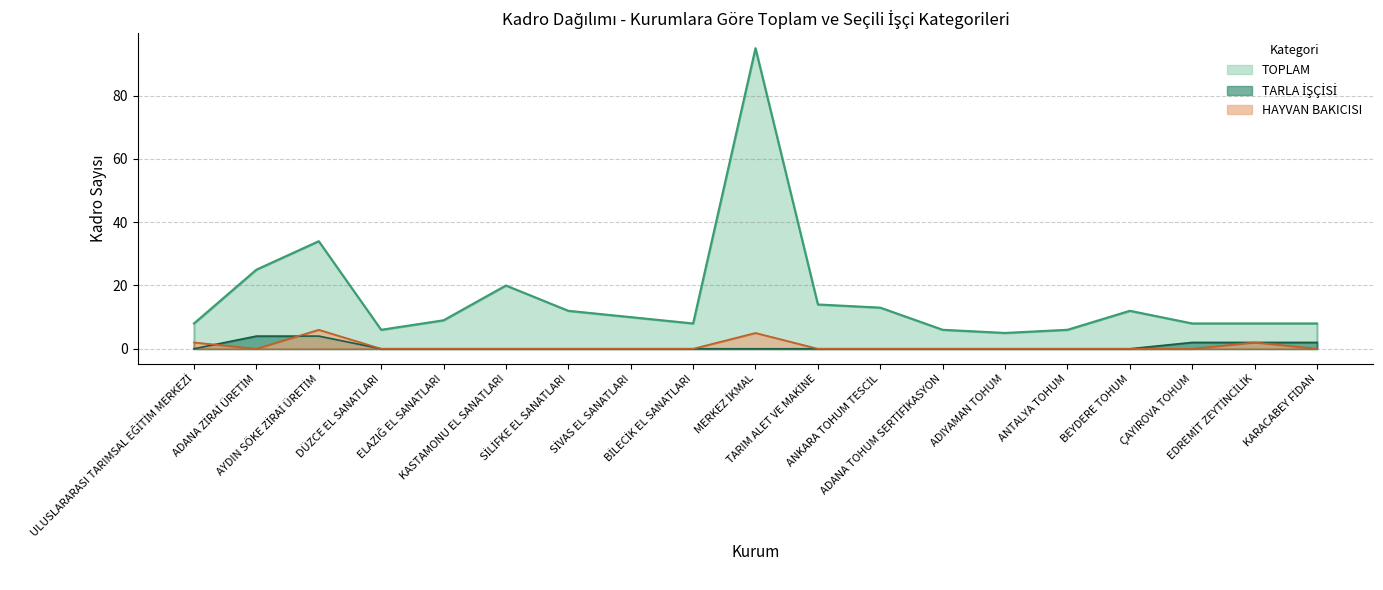

Reading left to right, what are all the values shown in this chart?

TOPLAM: ULUSLARARASI TARIMSAL EĞİTİM MERKEZİ=8	ADANA ZİRAİ ÜRETİM=25	AYDIN SÖKE ZİRAİ ÜRETİM=34	DÜZCE EL SANATLARI=6	ELAZIĞ EL SANATLARI=9	KASTAMONU EL SANATLARI=20	SİLİFKE EL SANATLARI=12	SİVAS EL SANATLARI=10	BİLECİK EL SANATLARI=8	MERKEZ İKMAL=95	TARIM ALET VE MAKİNE=14	ANKARA TOHUM TESCİL=13	ADANA TOHUM SERTİFİKASYON=6	ADIYAMAN TOHUM=5	ANTALYA TOHUM=6	BEYDERE TOHUM=12	ÇAYIROVA TOHUM=8	EDREMİT ZEYTİNCİLİK=8	KARACABEY FİDAN=8
TARLA İŞÇİSİ: ULUSLARARASI TARIMSAL EĞİTİM MERKEZİ=0	ADANA ZİRAİ ÜRETİM=4	AYDIN SÖKE ZİRAİ ÜRETİM=4	DÜZCE EL SANATLARI=0	ELAZIĞ EL SANATLARI=0	KASTAMONU EL SANATLARI=0	SİLİFKE EL SANATLARI=0	SİVAS EL SANATLARI=0	BİLECİK EL SANATLARI=0	MERKEZ İKMAL=0	TARIM ALET VE MAKİNE=0	ANKARA TOHUM TESCİL=0	ADANA TOHUM SERTİFİKASYON=0	ADIYAMAN TOHUM=0	ANTALYA TOHUM=0	BEYDERE TOHUM=0	ÇAYIROVA TOHUM=2	EDREMİT ZEYTİNCİLİK=2	KARACABEY FİDAN=2
HAYVAN BAKICISI: ULUSLARARASI TARIMSAL EĞİTİM MERKEZİ=2	ADANA ZİRAİ ÜRETİM=0	AYDIN SÖKE ZİRAİ ÜRETİM=6	DÜZCE EL SANATLARI=0	ELAZIĞ EL SANATLARI=0	KASTAMONU EL SANATLARI=0	SİLİFKE EL SANATLARI=0	SİVAS EL SANATLARI=0	BİLECİK EL SANATLARI=0	MERKEZ İKMAL=5	TARIM ALET VE MAKİNE=0	ANKARA TOHUM TESCİL=0	ADANA TOHUM SERTİFİKASYON=0	ADIYAMAN TOHUM=0	ANTALYA TOHUM=0	BEYDERE TOHUM=0	ÇAYIROVA TOHUM=0	EDREMİT ZEYTİNCİLİK=2	KARACABEY FİDAN=0